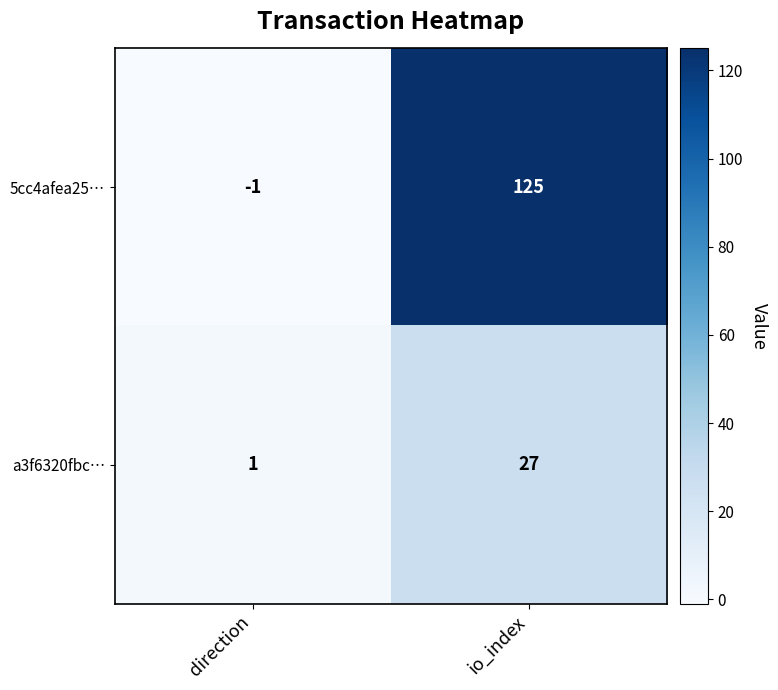

What is the sum of the a3f6320fbc… values at direction and io_index?

28